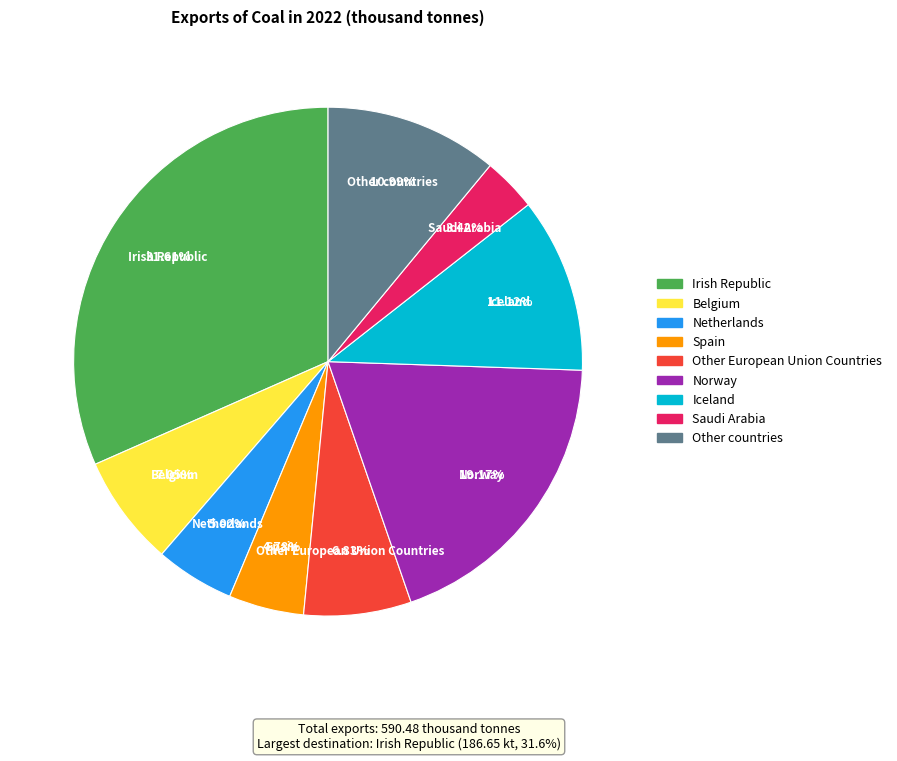

What percentage is the Saudi Arabia slice, to the nearest percent?

3%